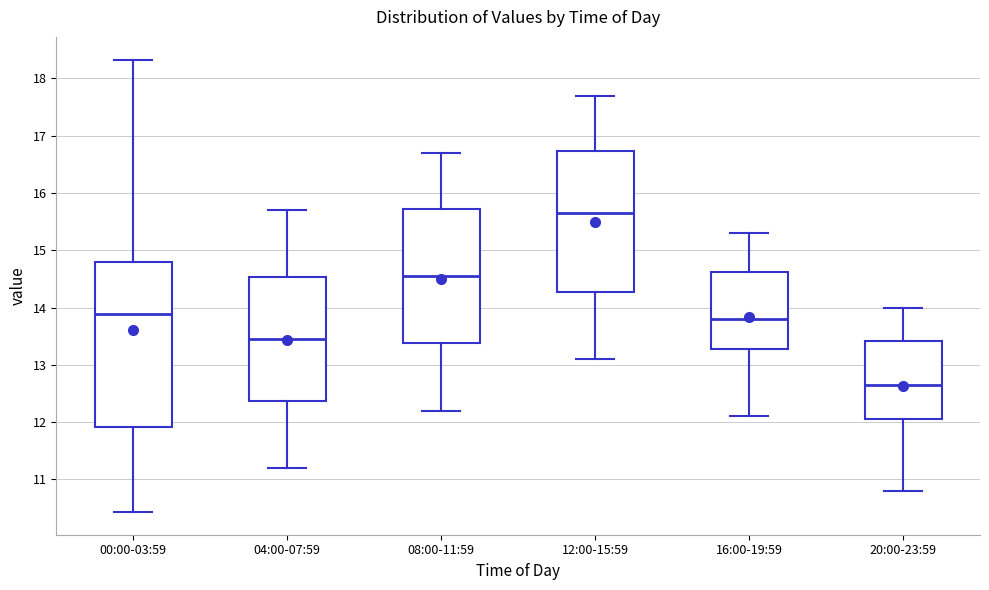

Which box has the lowest median line?

20:00-23:59